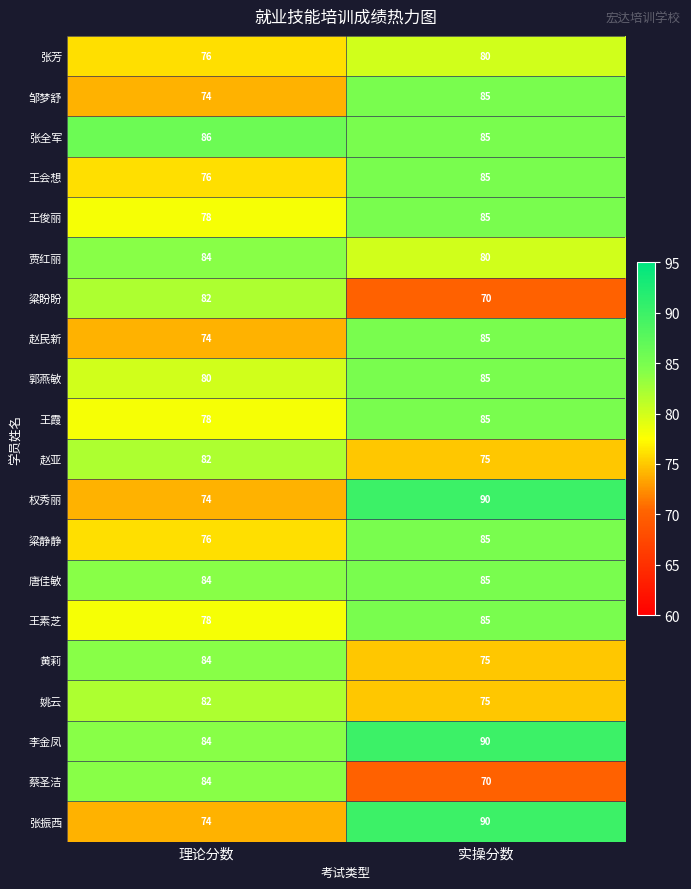

What is the difference between the highest and lowest values at 实操分数?

20